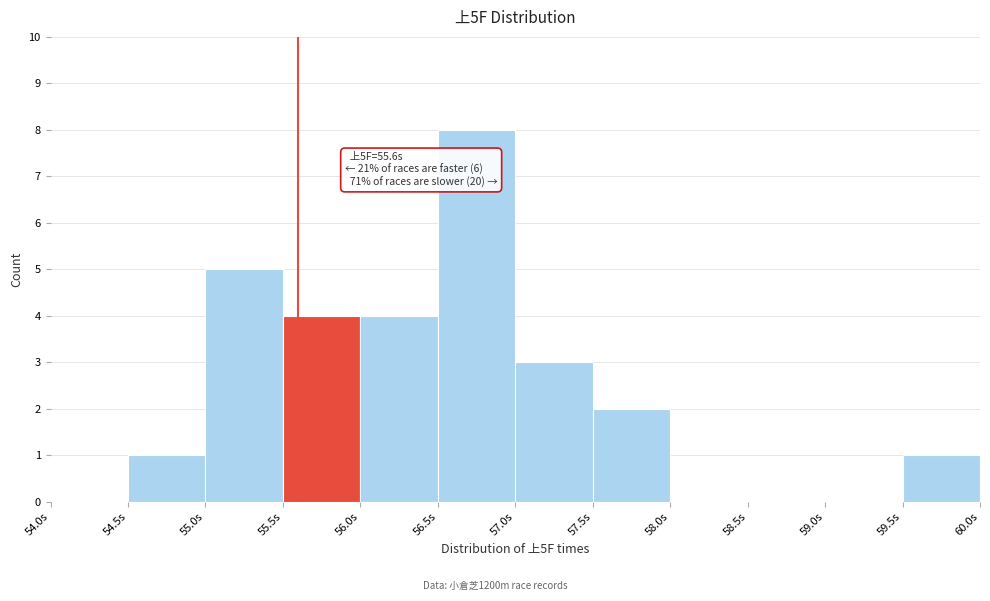

Over which range of the x-axis is the bar tallest?

56.5 to 57.0